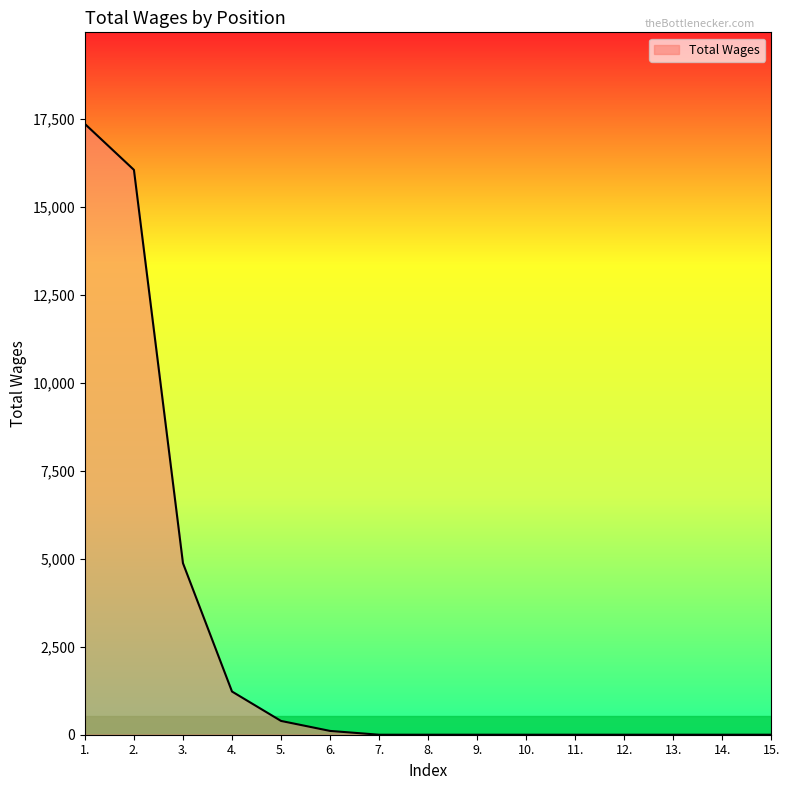

What is the average value?

2668